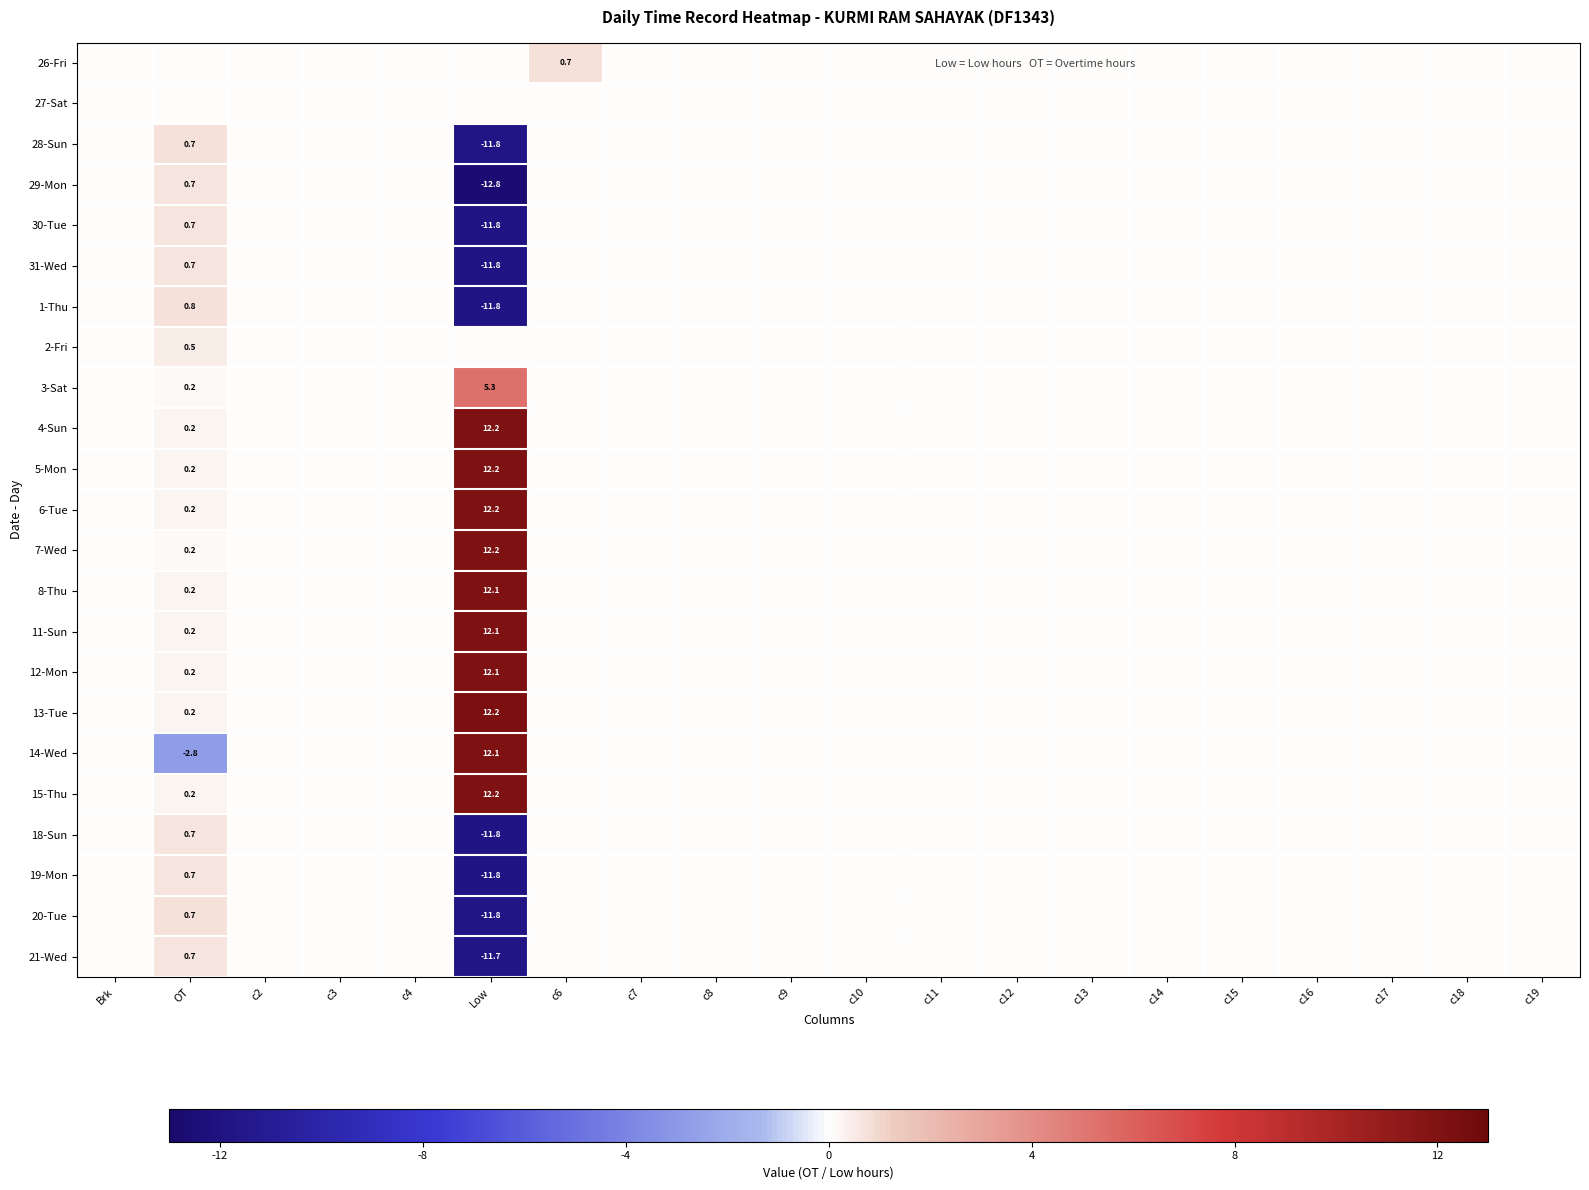

Which series has the widest spread of values?

14-Wed